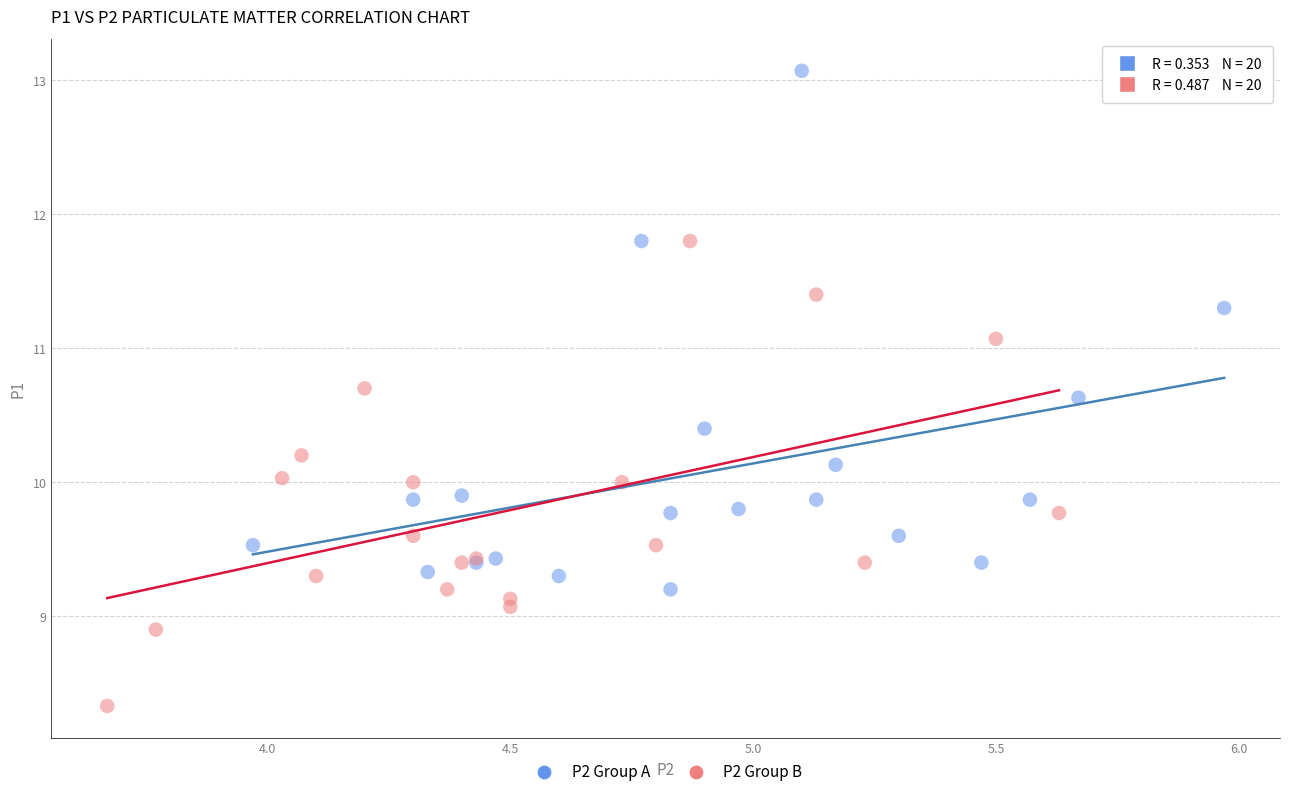

Which series contains the highest Y value?

P2 Group A